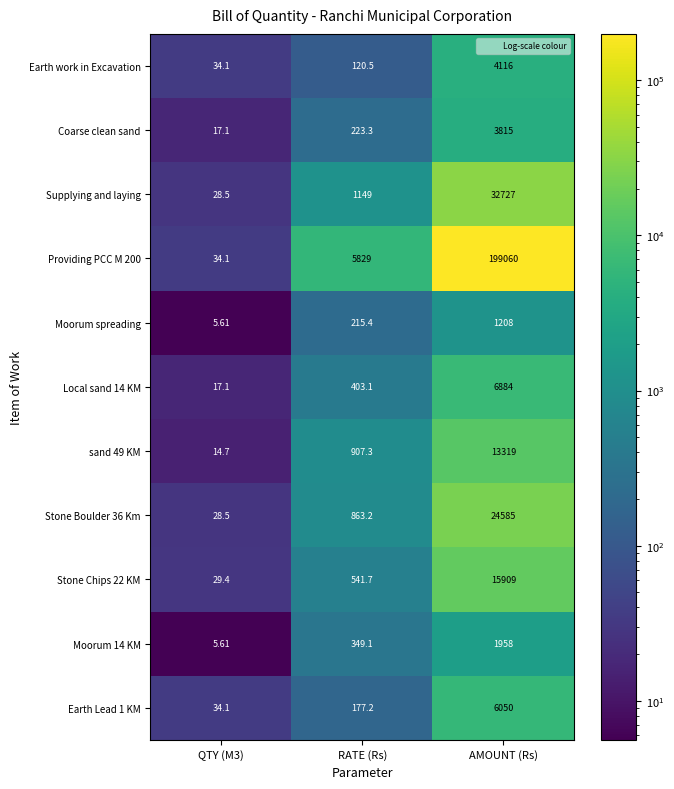

List the series in order of their peak value, lowest first.

Moorum spreading, Moorum 14 KM, Coarse clean sand, Earth work in Excavation, Earth Lead 1 KM, Local sand 14 KM, sand 49 KM, Stone Chips 22 KM, Stone Boulder 36 Km, Supplying and laying, Providing PCC M 200